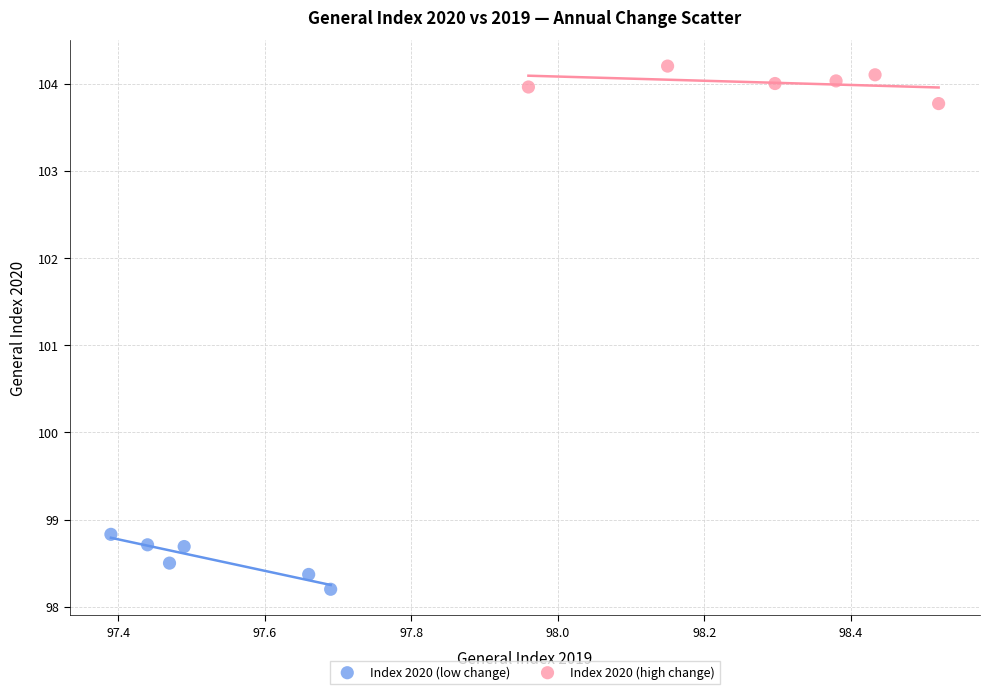

Which series contains the lowest Y value?

Index 2020 (low change)